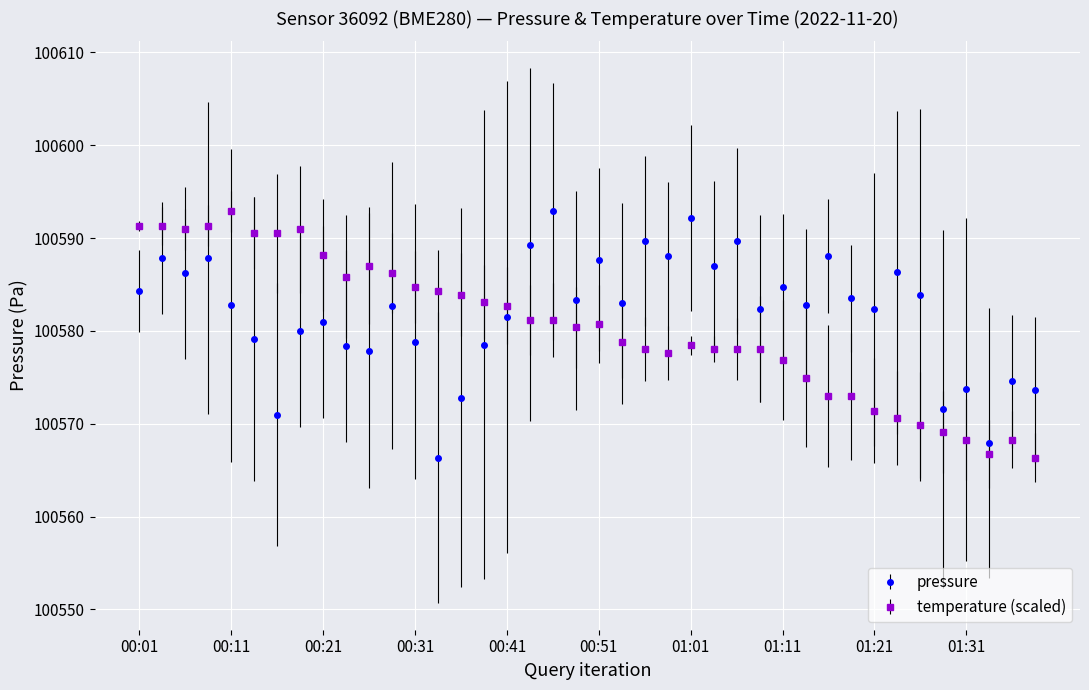

How many categories are shown in the chart?

40